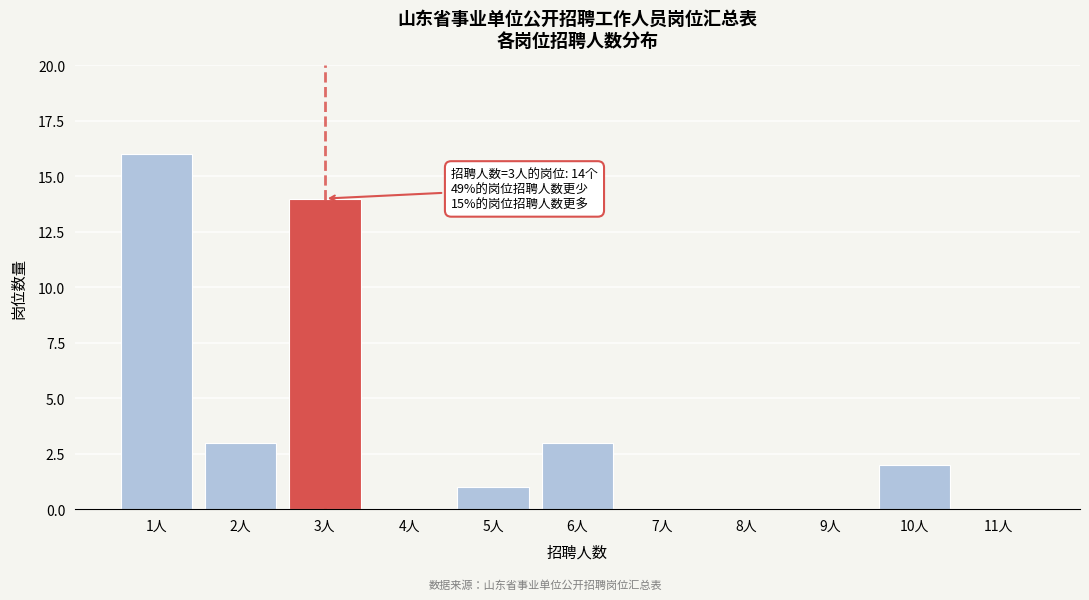

Reading left to right, extract all data points from this chart.

1人=16	2人=3	3人=14	4人=0	5人=1	6人=3	7人=0	8人=0	9人=0	10人=2	11人=0